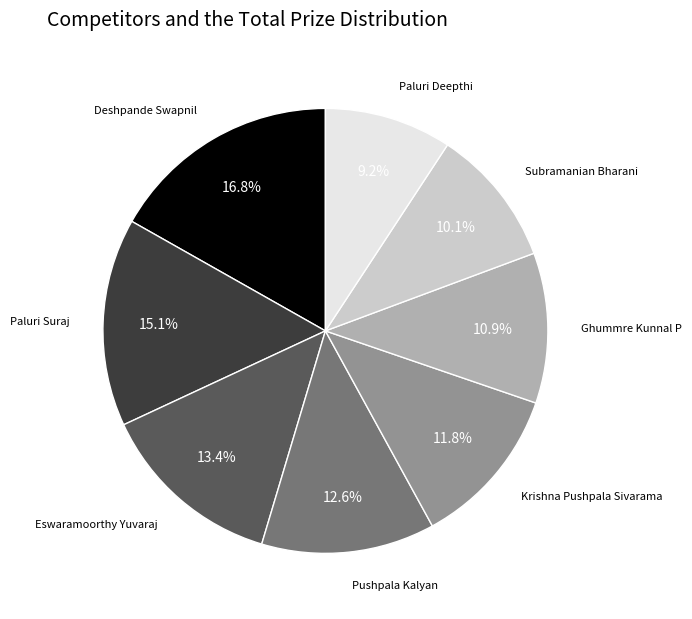

Is there any slice that represents more than half of the pie?

No